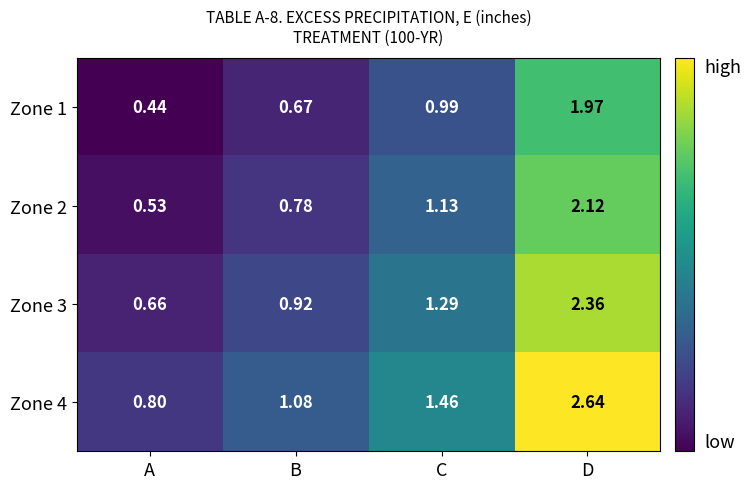

At which category is the sum across all series the highest?

D